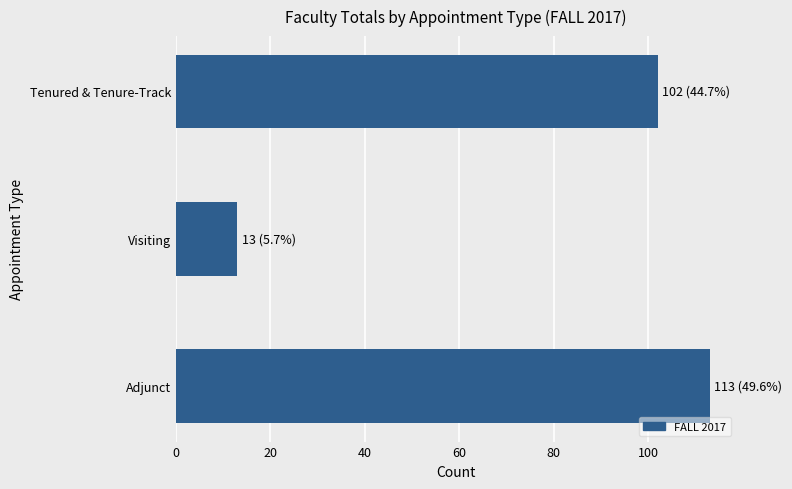

What is the sum of all values?

228